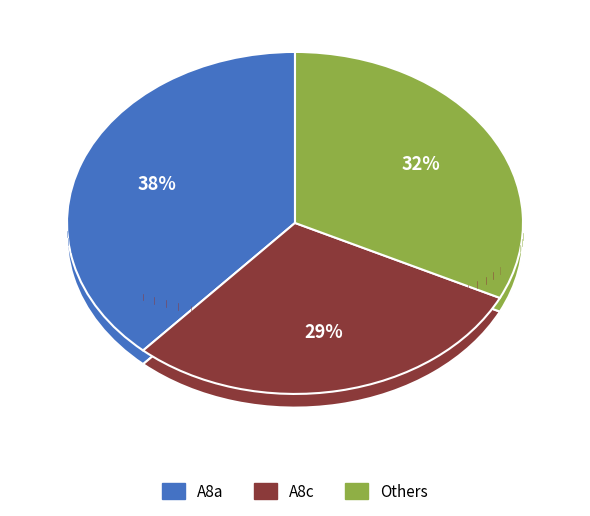

Does A8a account for over 50% of the chart?

No